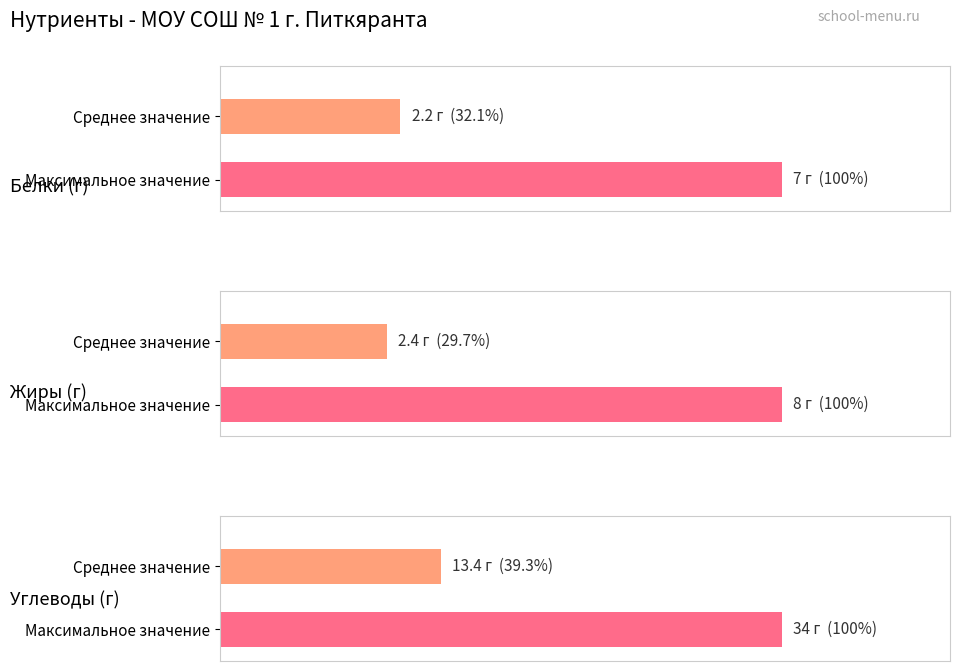

Does the chart contain any negative values?

No